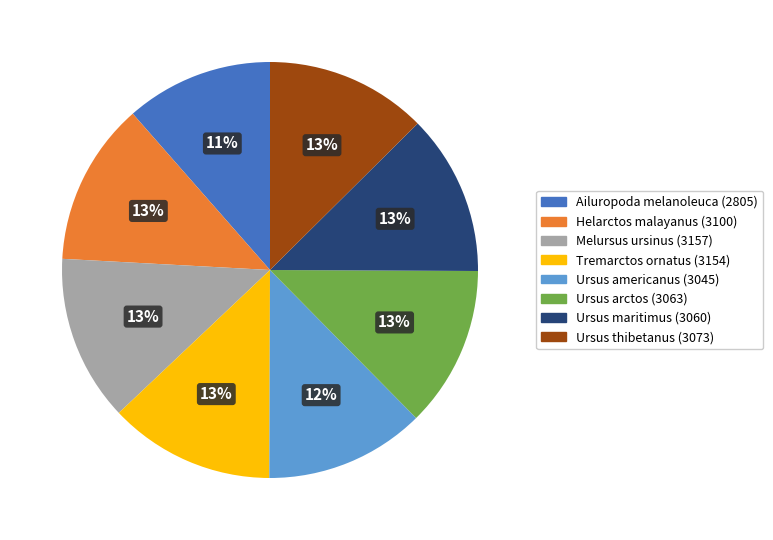

Which slice is the smallest?

Ailuropoda melanoleuca